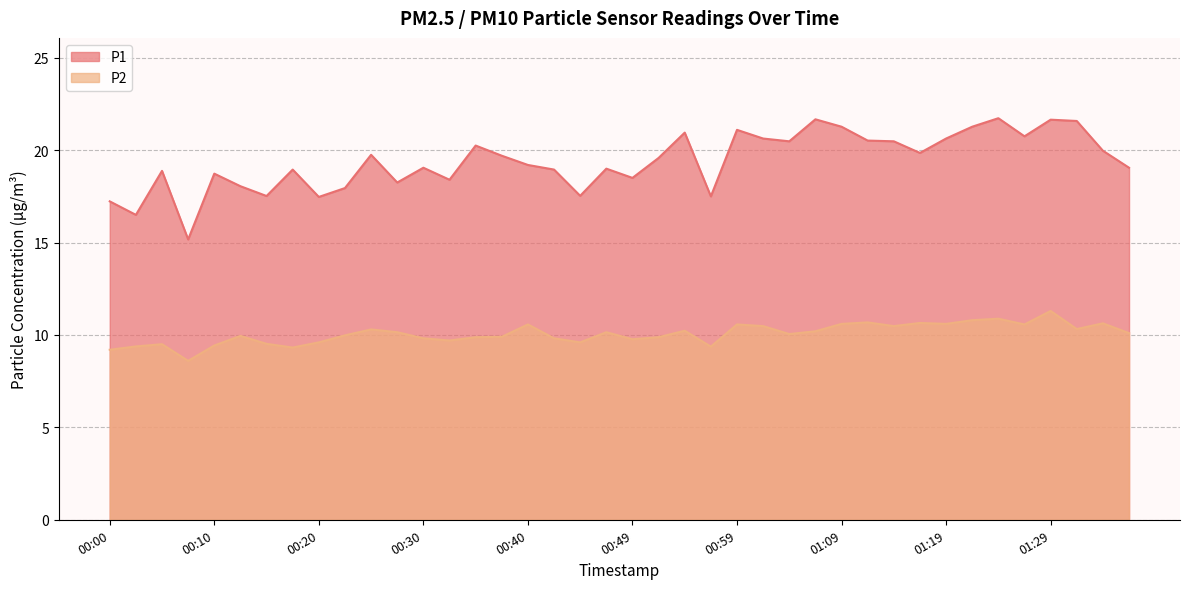

What is the value of the P2 point at the 28th from the left?

10.2